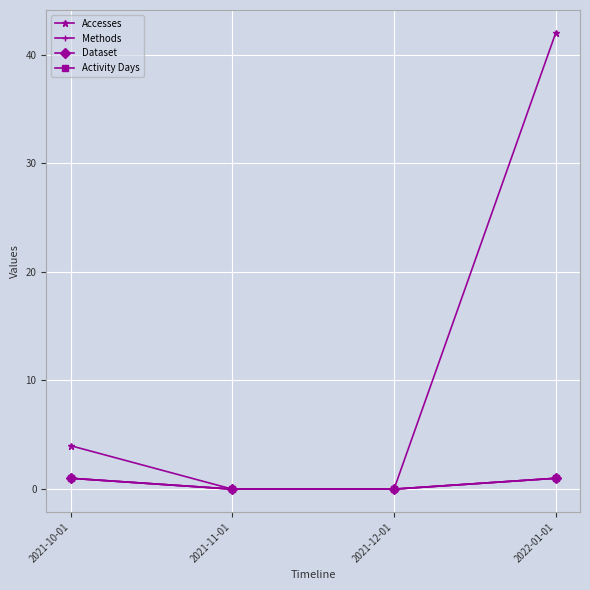

The Methods series shows 1 at 2021-10-01. True or false?

True